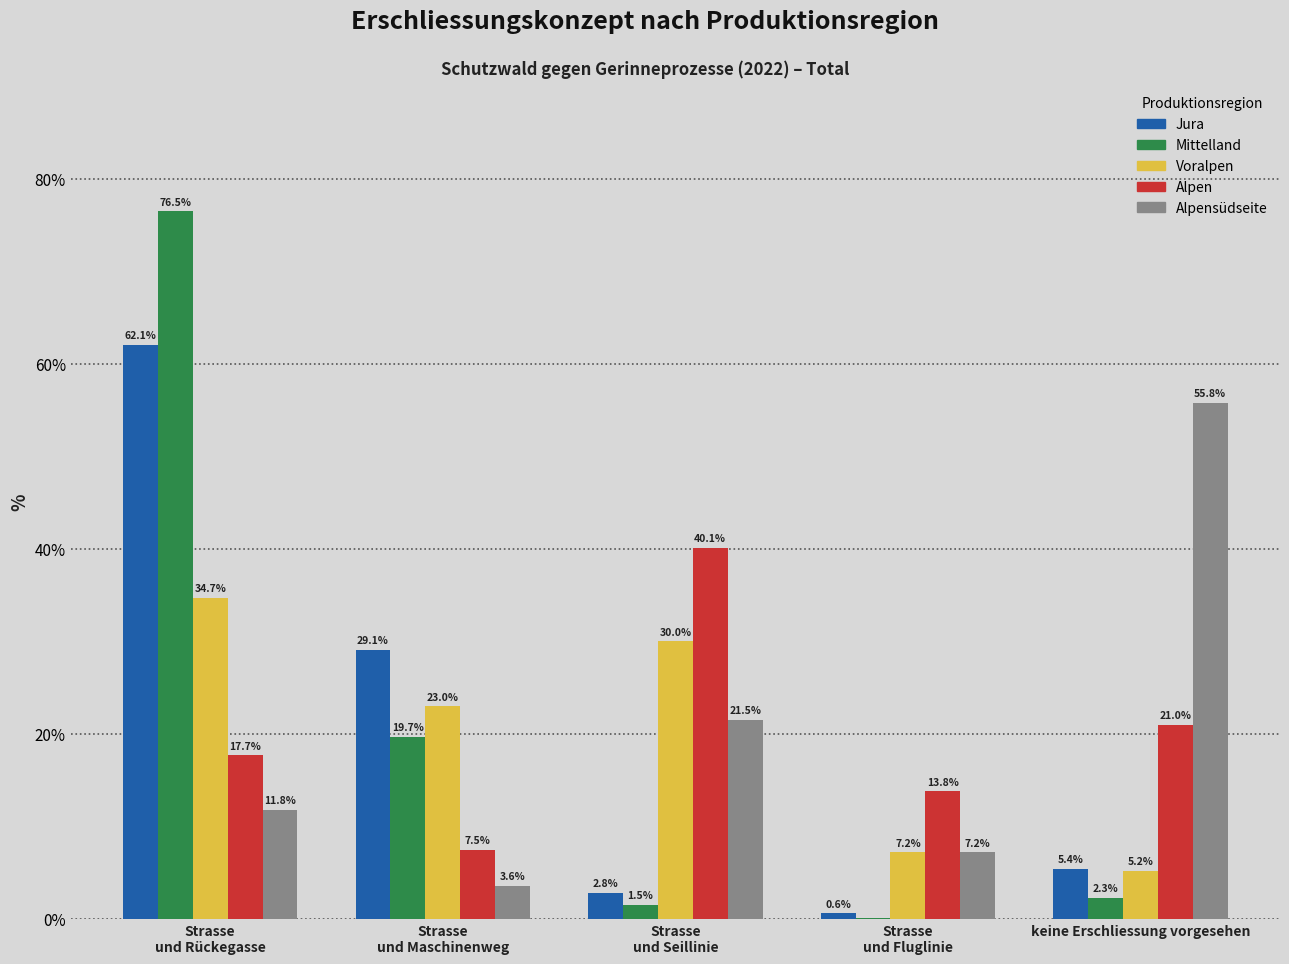

What is the sum of all Voralpen values?

100.1